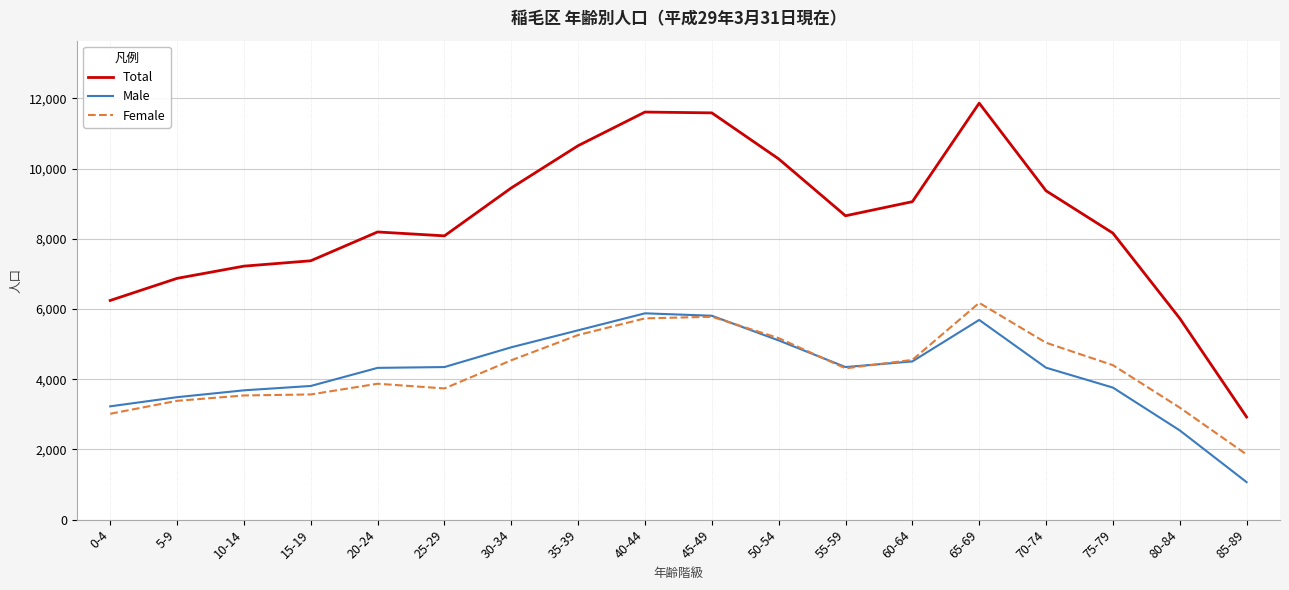

What is the approximate value of Female at 25-29, to the nearest 10?

3740